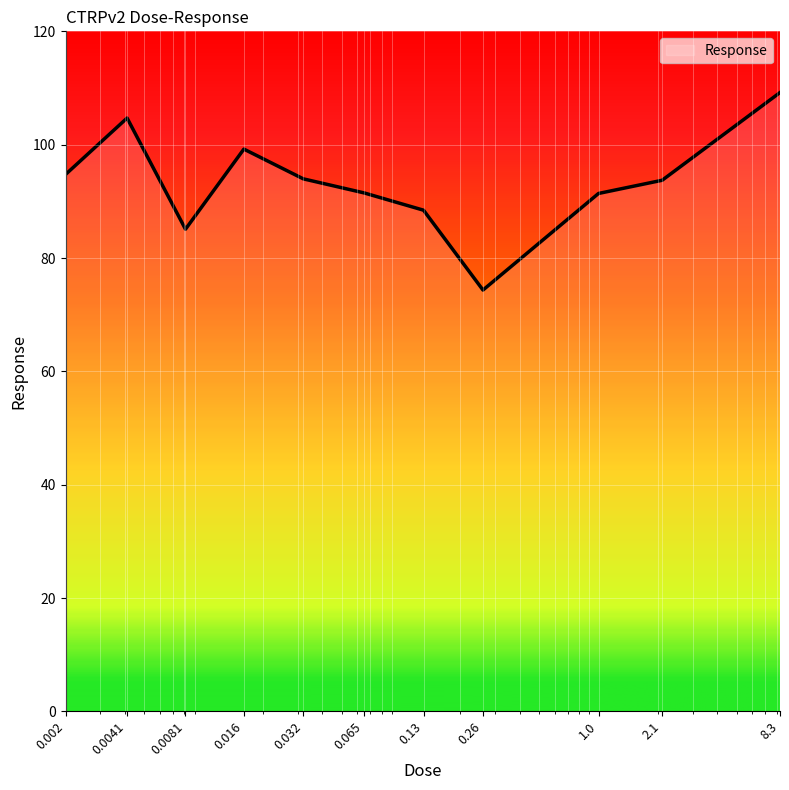

What is the maximum value shown in the chart?

109.2